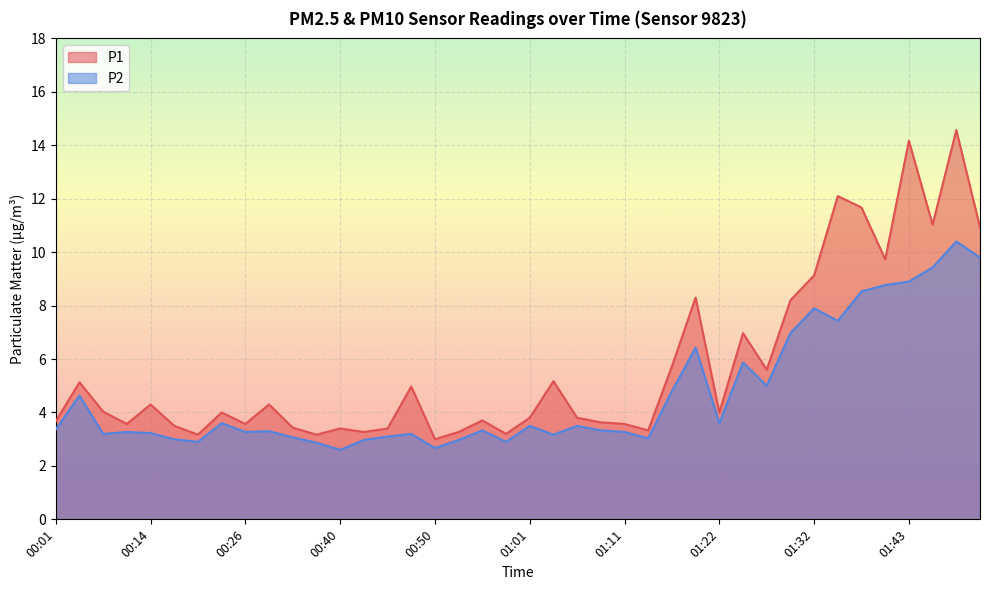

How many interior local peaks does the P2 series have?

12